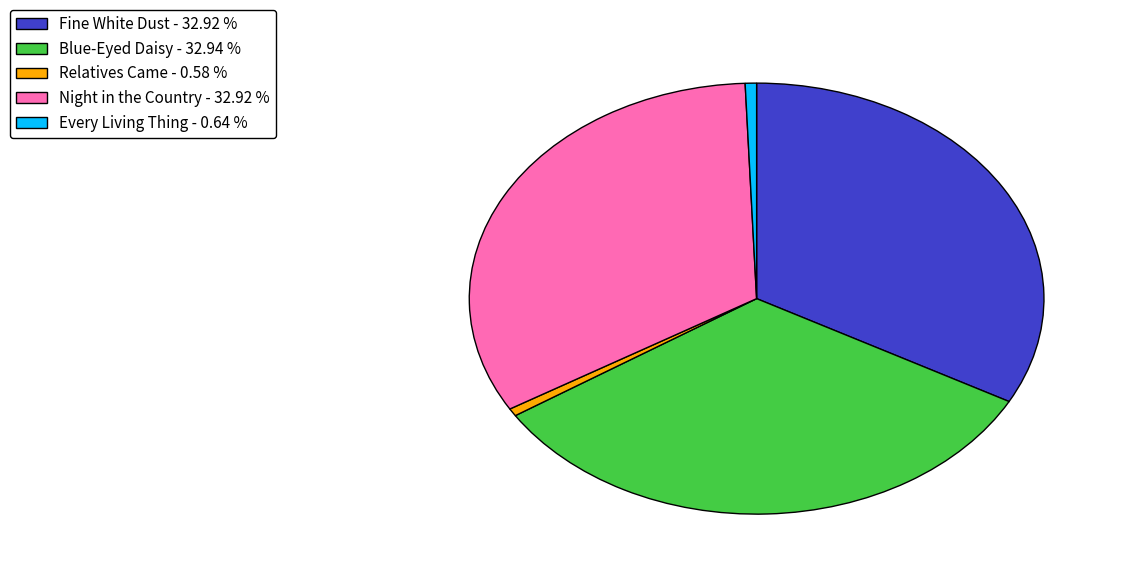

The Blue-Eyed Daisy slice represents 48% of the pie. True or false?

False